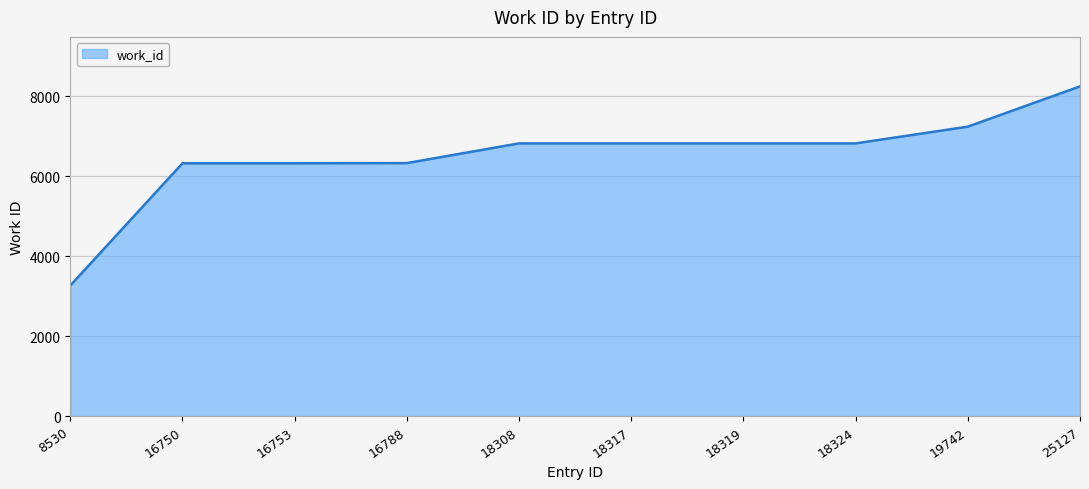

What is the approximate value at 25127, to the nearest 10?

8250